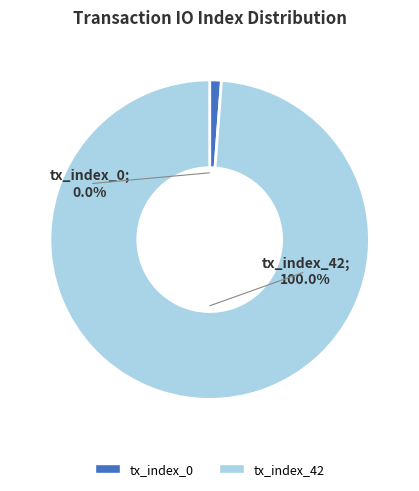

To the nearest percent, what is the difference between the largest and smallest slice percentages?

100%